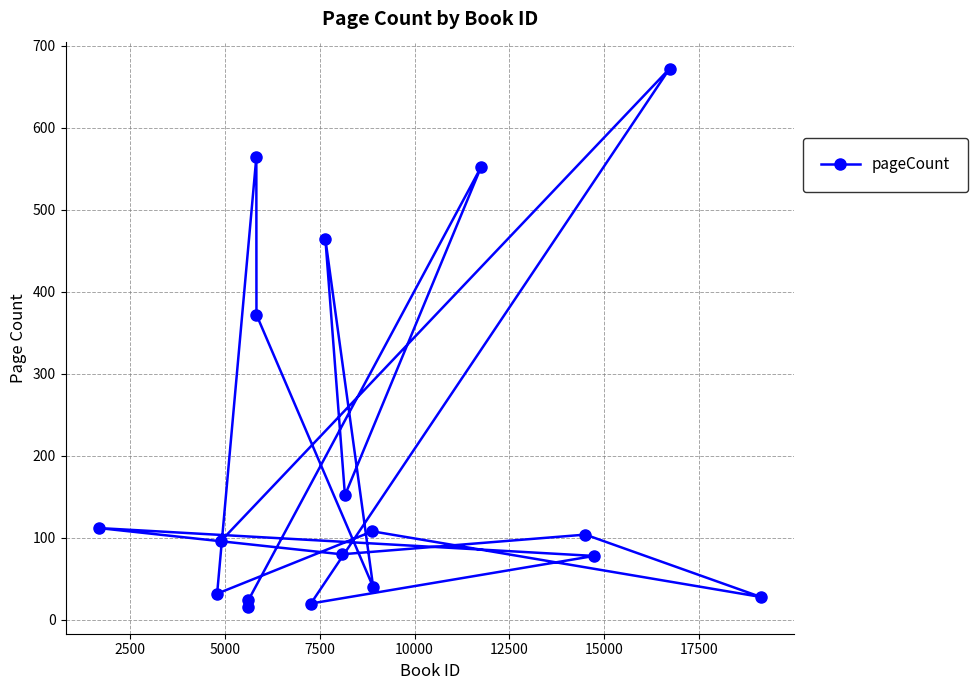

What is the sum of all values?

3514